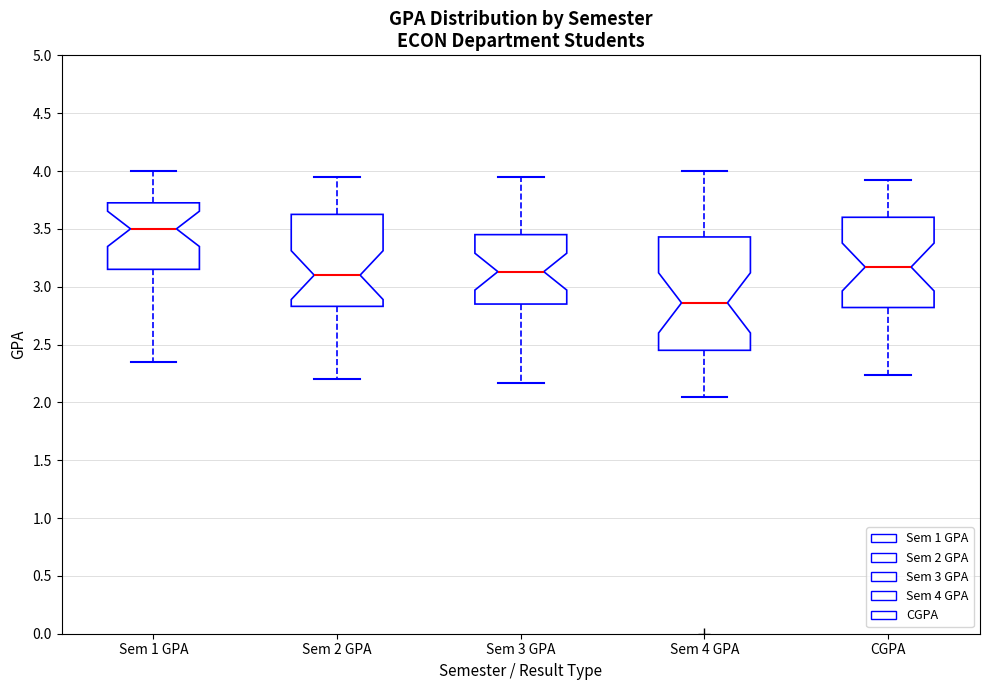

Comparing the boxes themselves (not the whiskers), which one is the tallest?

Sem 4 GPA